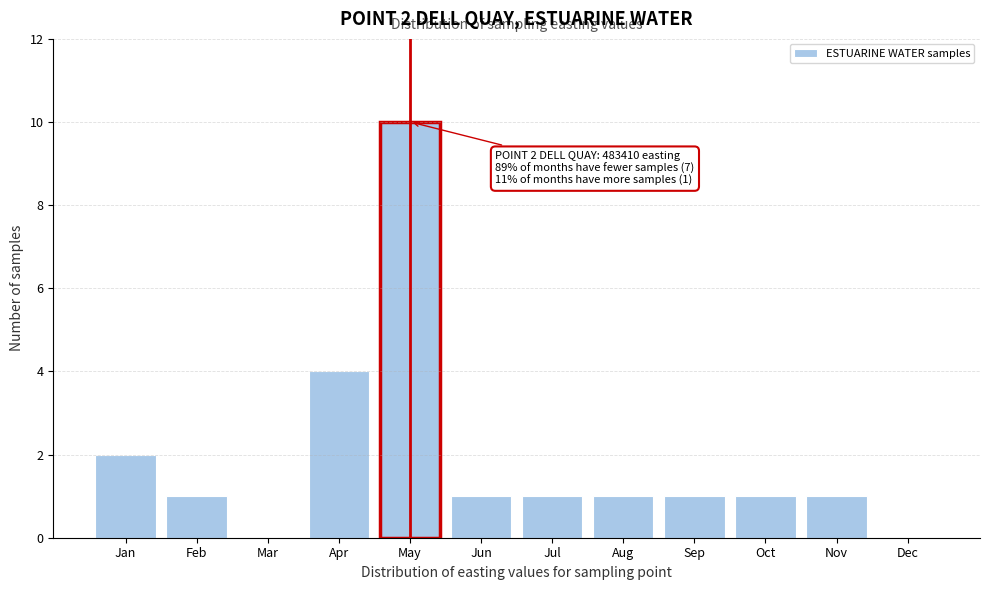

Reading left to right, list all the values displayed in this chart.

Jan=2	Feb=1	Mar=0	Apr=4	May=10	Jun=1	Jul=1	Aug=1	Sep=1	Oct=1	Nov=1	Dec=0